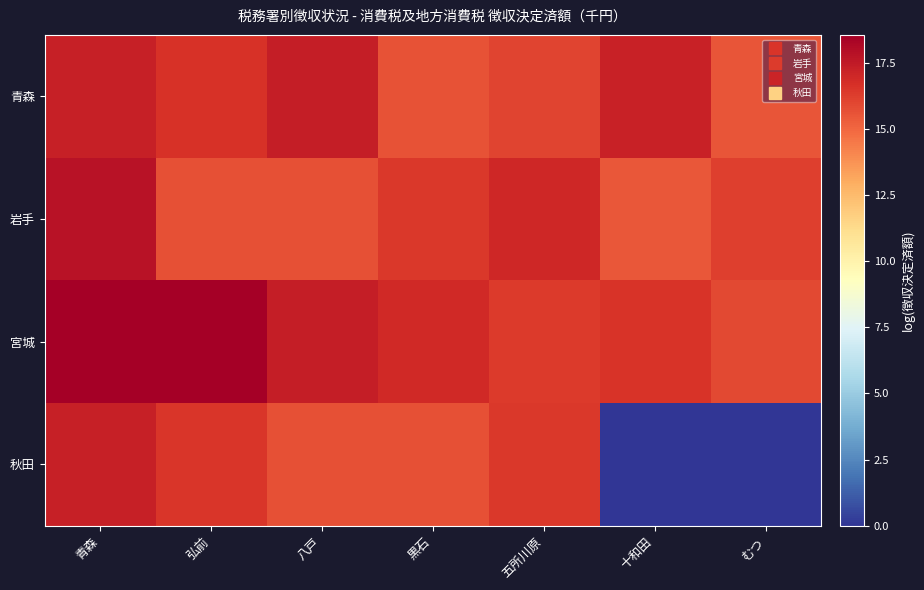

Reading right to left, what are all the values shown in this chart?

青森: むつ=15.6	十和田=17.2	五所川原=16.1	黒石=15.6	八戸=17.4	弘前=16.6	青森=17.3
岩手: むつ=16.2	十和田=15.5	五所川原=17.0	黒石=16.4	八戸=15.7	弘前=15.7	青森=17.8
宮城: むつ=15.9	十和田=16.6	五所川原=16.4	黒石=16.9	八戸=17.4	弘前=18.5	青森=18.6
秋田: むつ=0.0	十和田=0.0	五所川原=16.4	黒石=15.7	八戸=15.7	弘前=16.5	青森=17.2